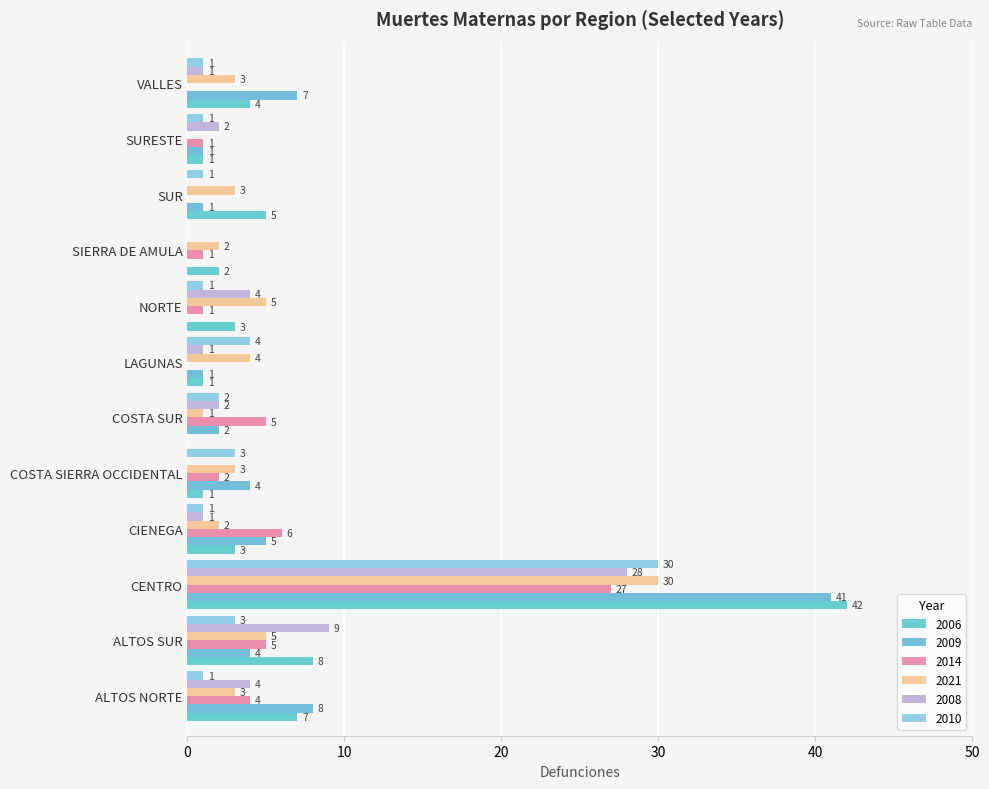

Which category has the lowest value across all series?

COSTA SUR